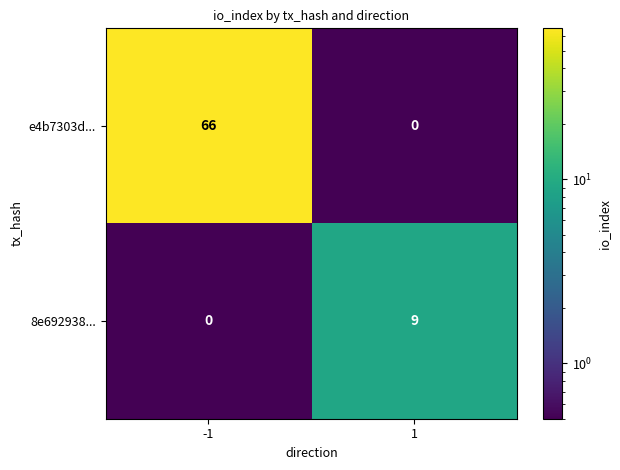

What is the maximum value for e4b7303d...?

66